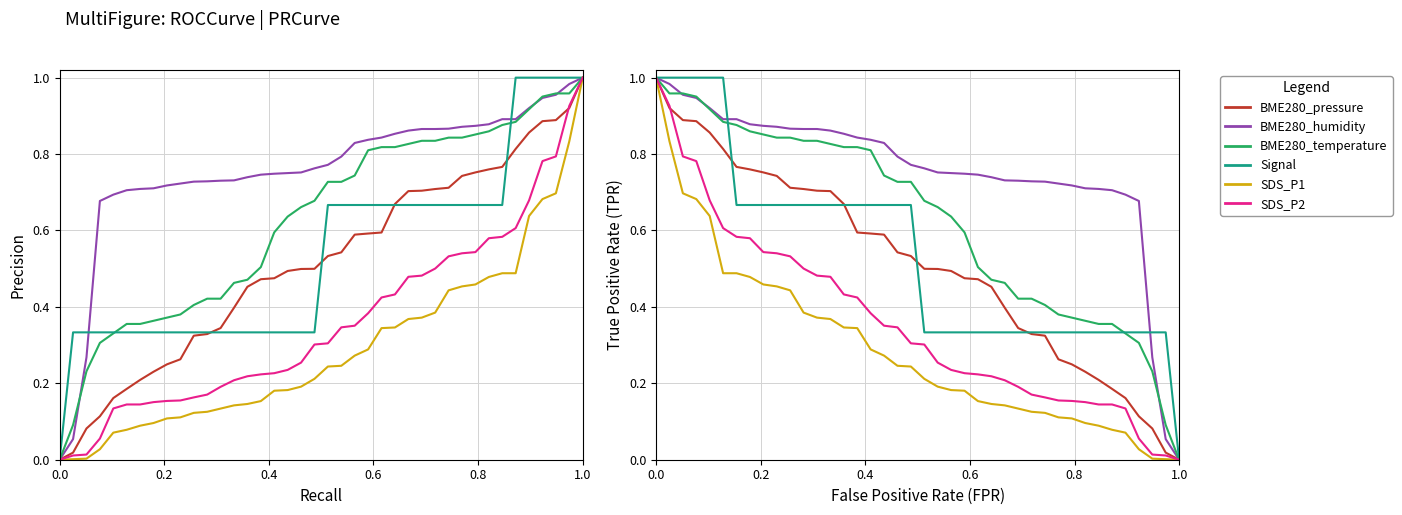

What is the difference between the second highest and second lowest values in the BME280_pressure series?

0.9